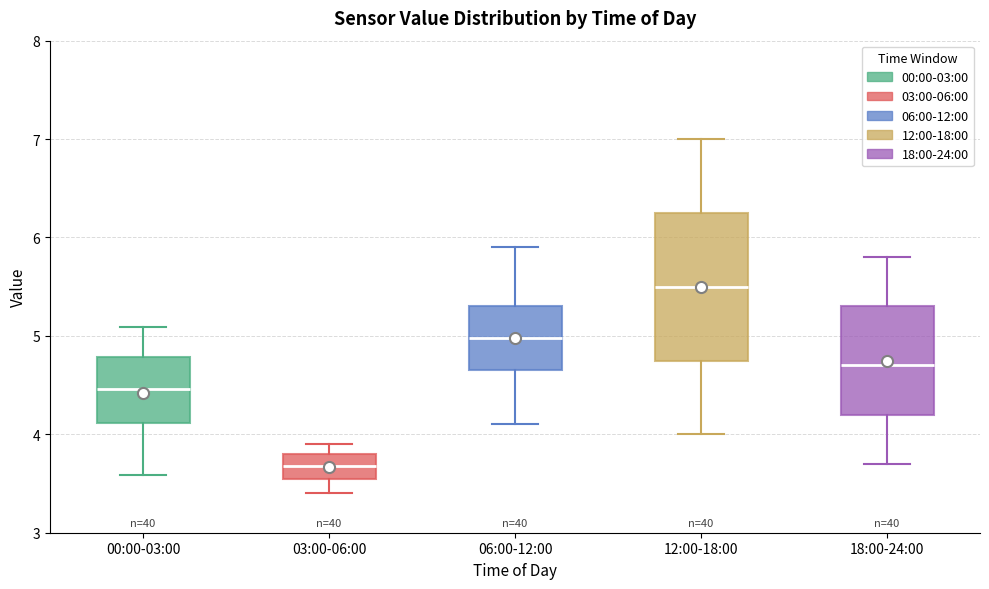

Where is the upper edge of the box for 00:00-03:00 on the y-axis? The values are not printed on the chart, so give them approximately, as read against the axis.

4.8